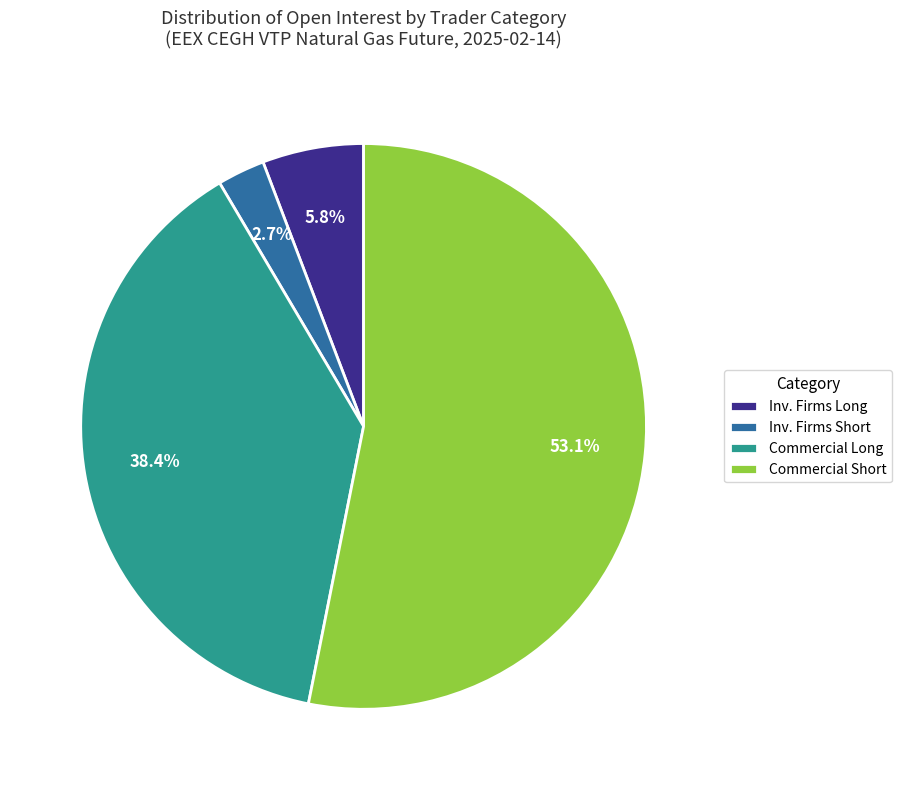

What percentage is NOT represented by Commercial Long?

61.6%